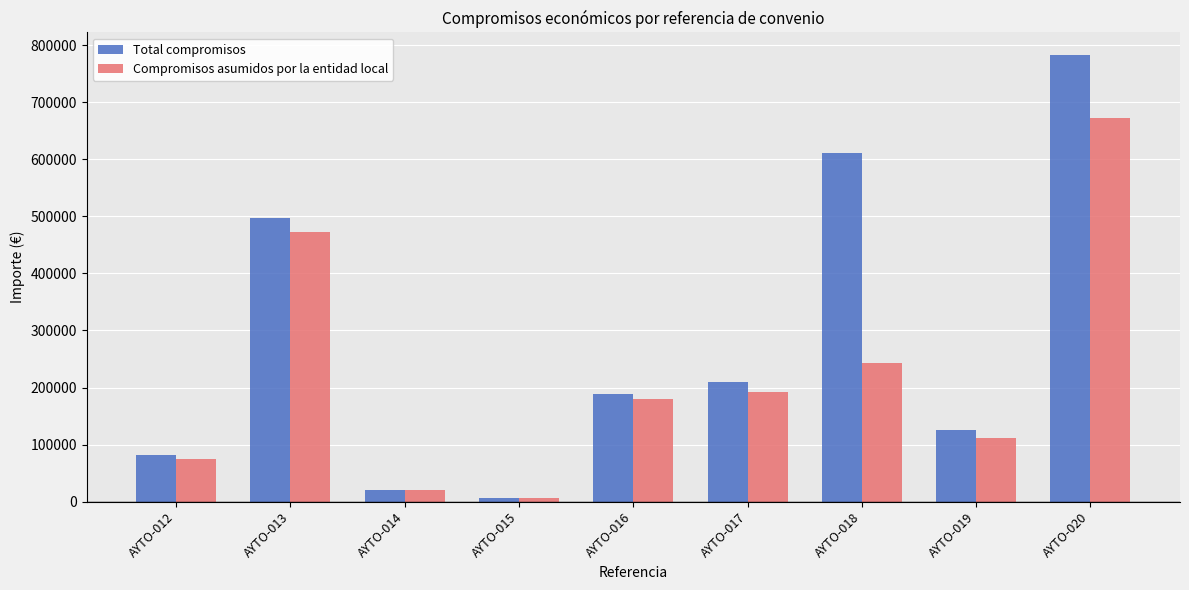

Reading left to right, list all the values displayed in this chart.

Total compromisos: 81294.9	496976.8	20000.0	6000.0	188893.1	210101.5	611476.7	125831.1	783028.5
Compromisos asumidos por la entidad local: 75394.9	472128.0	20000.0	6000.0	179448.4	192709.0	242090.3	110846.1	671879.3